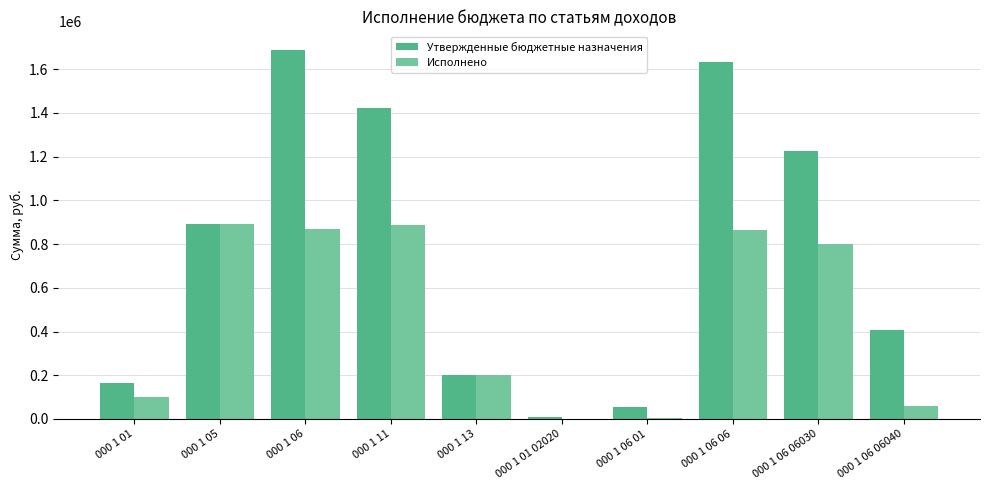

Where is Исполнено nearest to the value 444970?

000 1 13